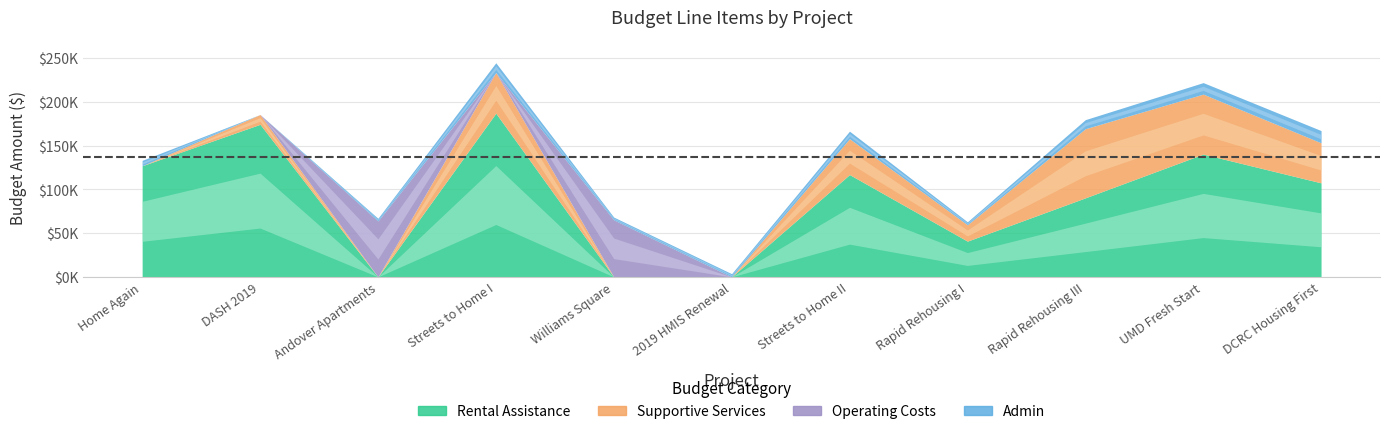

How many lines are shown in the chart?

4